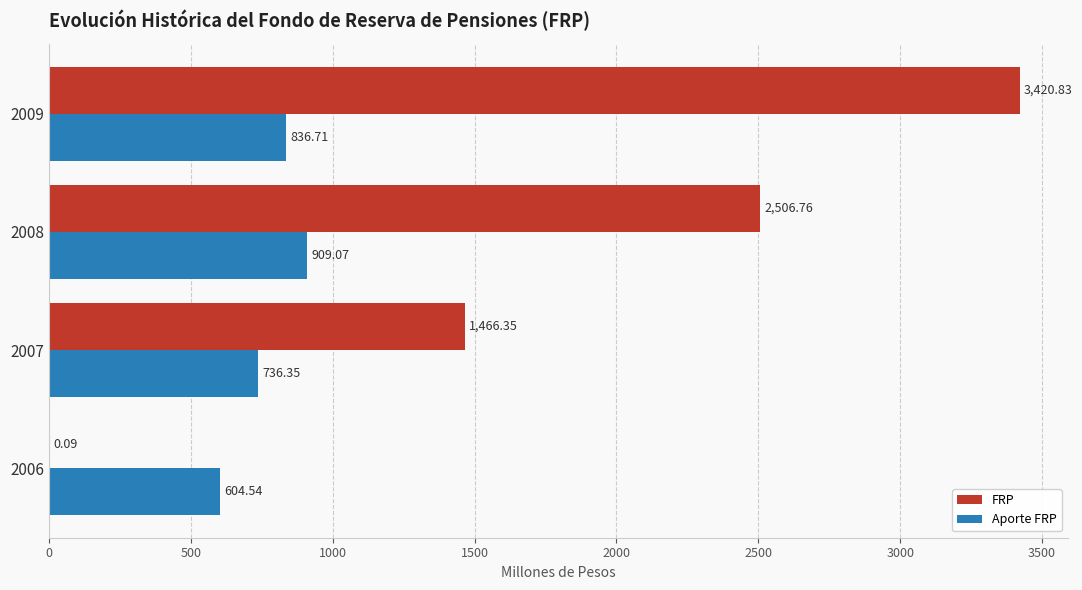

Between 2007 and 2009, which series saw the biggest shift?

FRP